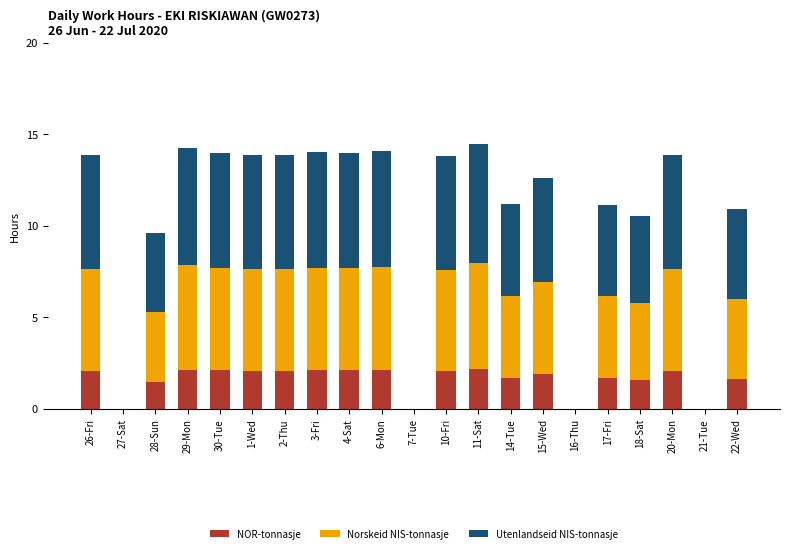

What is the sum of the NOR-tonnasje values at 17-Fri and 7-Tue?

1.7